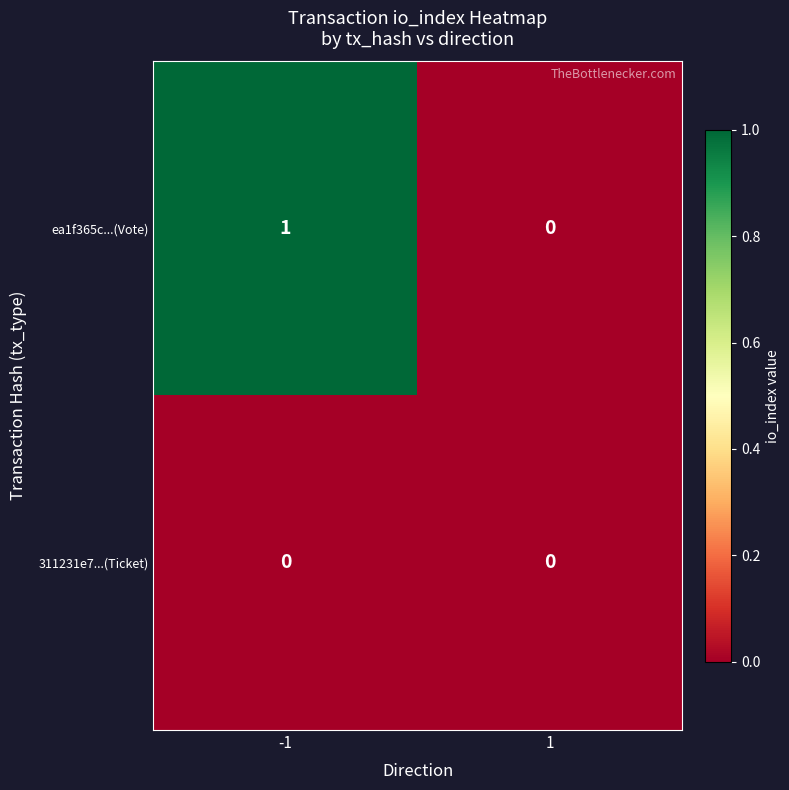

At which category is the sum across all series the highest?

-1